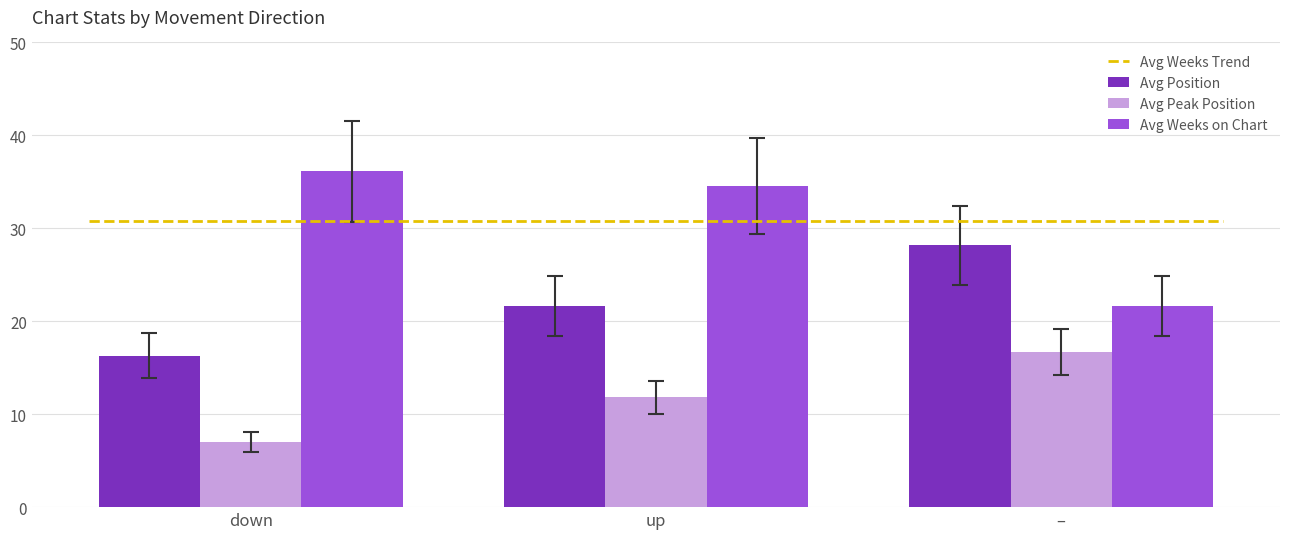

Between down and up, which series saw the biggest shift?

Average Peak Position